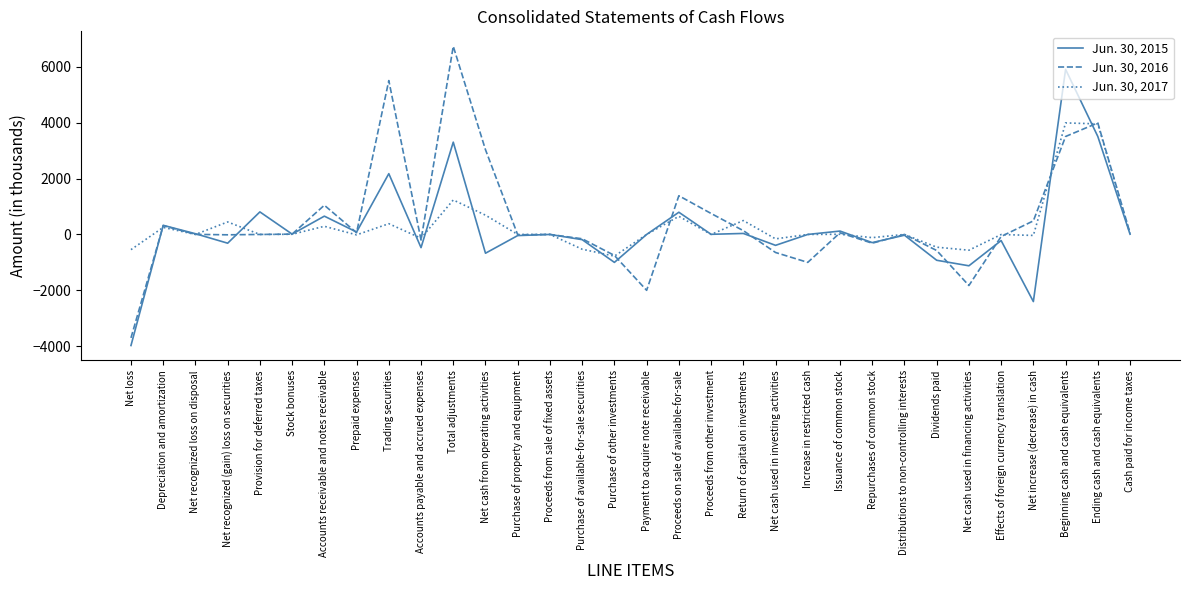

Which category has the highest value in the Jun. 30, 2016 series?

Total adjustments